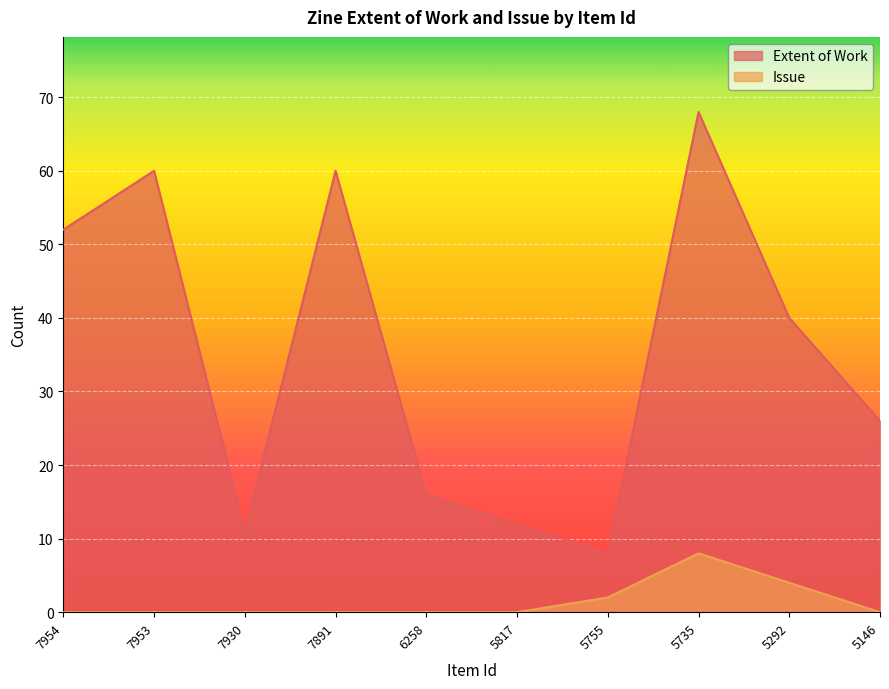

Reading right to left, what are all the values shown in this chart?

Extent of Work: 5146=26	5292=40	5735=68	5755=8	5817=12	6258=16	7891=60	7930=11	7953=60	7954=52
Issue: 5146=0	5292=4	5735=8	5755=2	5817=0	6258=0	7891=0	7930=0	7953=0	7954=0